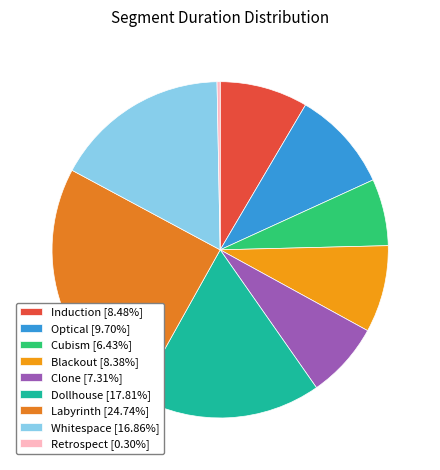

Rank the categories by value from lowest to highest.

Retrospect, Cubism, Clone, Blackout, Induction, Optical, Whitespace, Dollhouse, Labyrinth